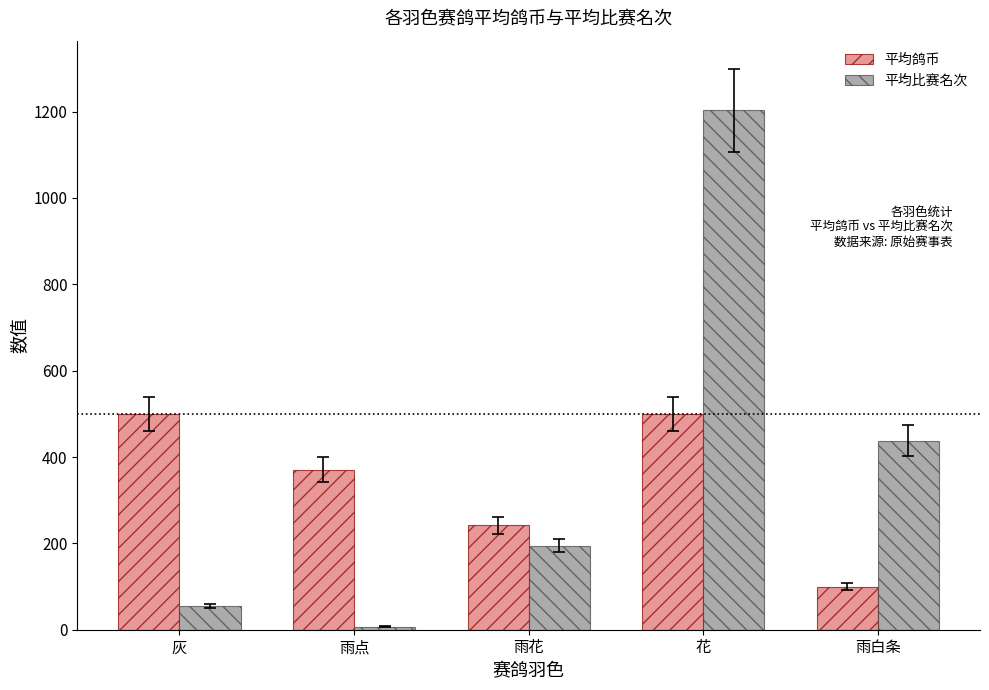

The value of 平均鸽币 at 雨点 is 371.0. True or false?

True